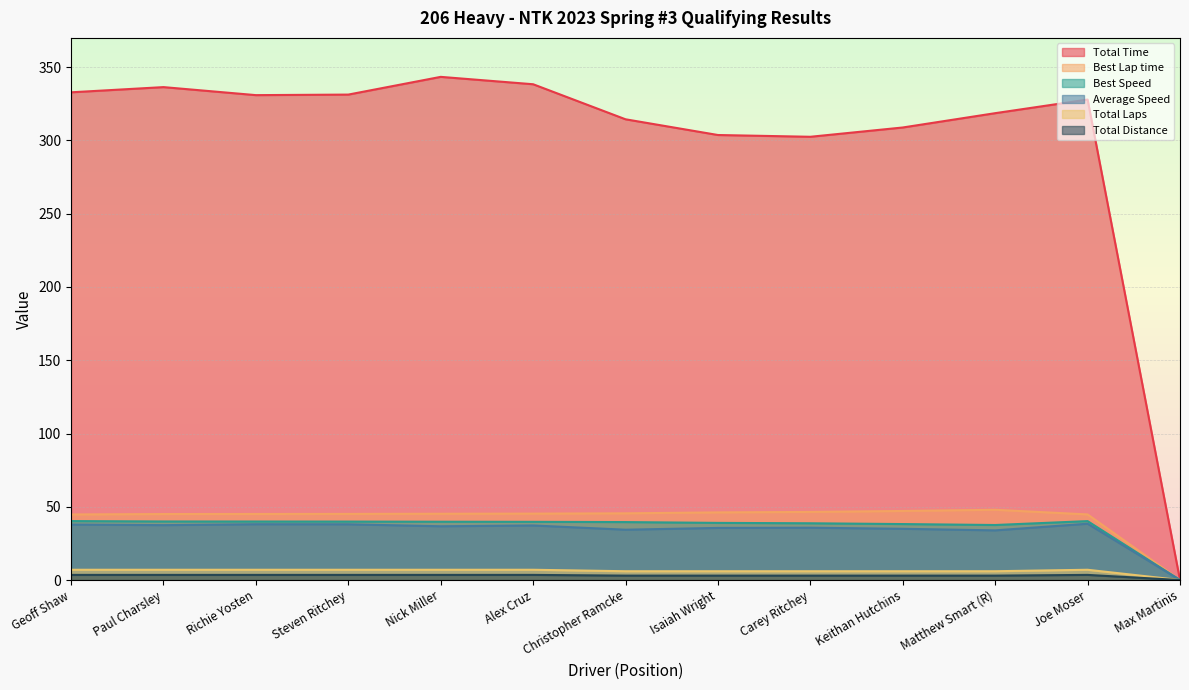

Is it true that Best Speed equals 0.0 at Max Martinis?

True